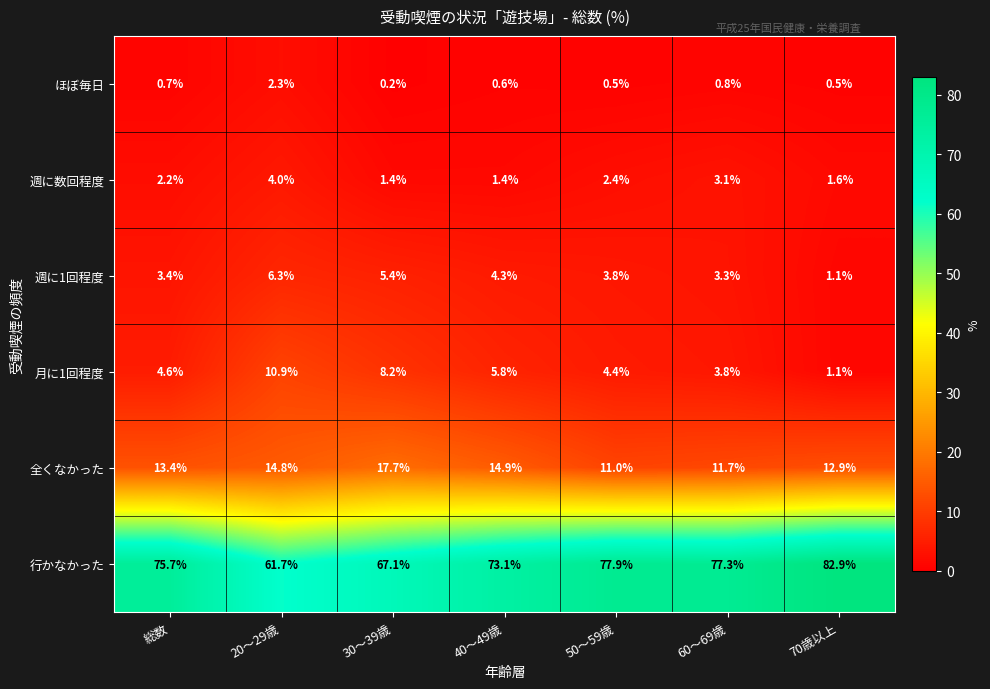

Is it true that 週に数回程度 equals 2.4 at 50～59歳?

True